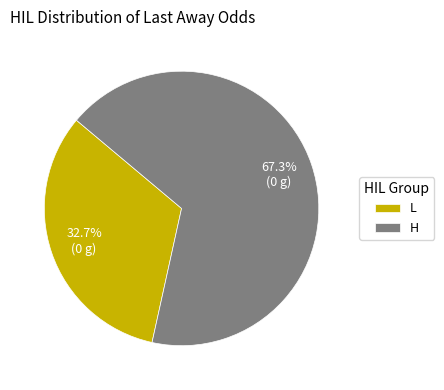

Between L and H, which is larger?

H